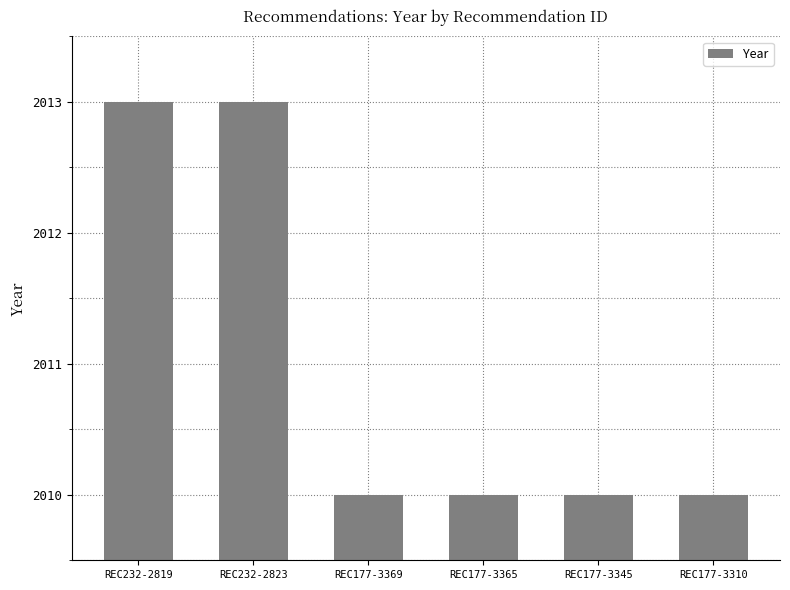

What is the change in value from REC232-2819 to REC177-3310?

-3